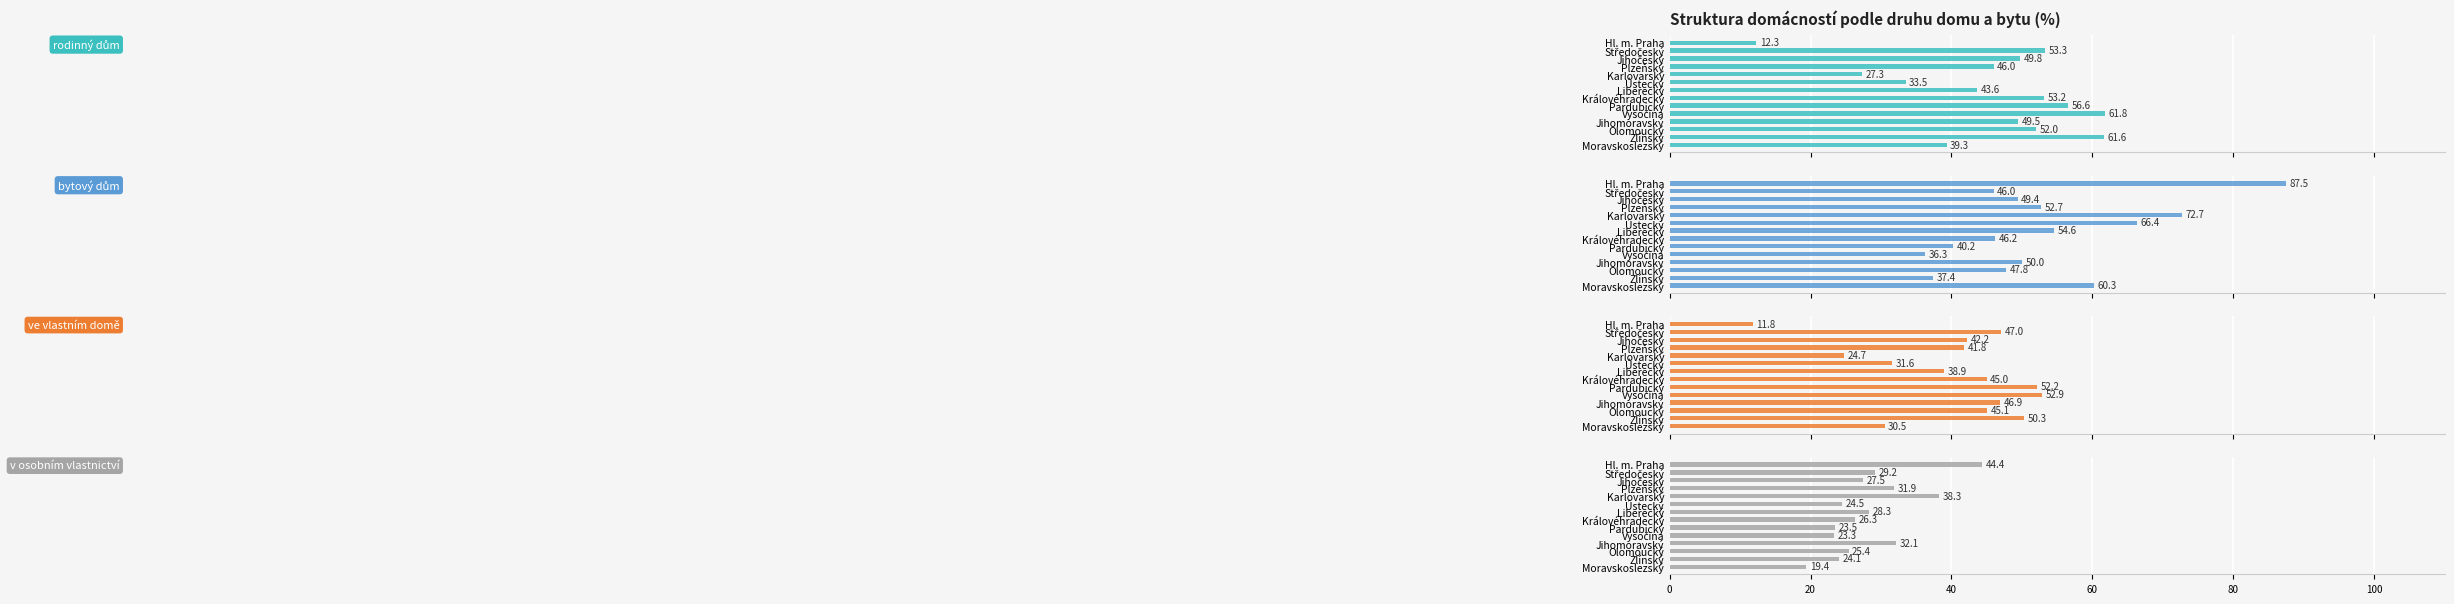

The value of rodinný dům at 9 is 61.8. True or false?

True